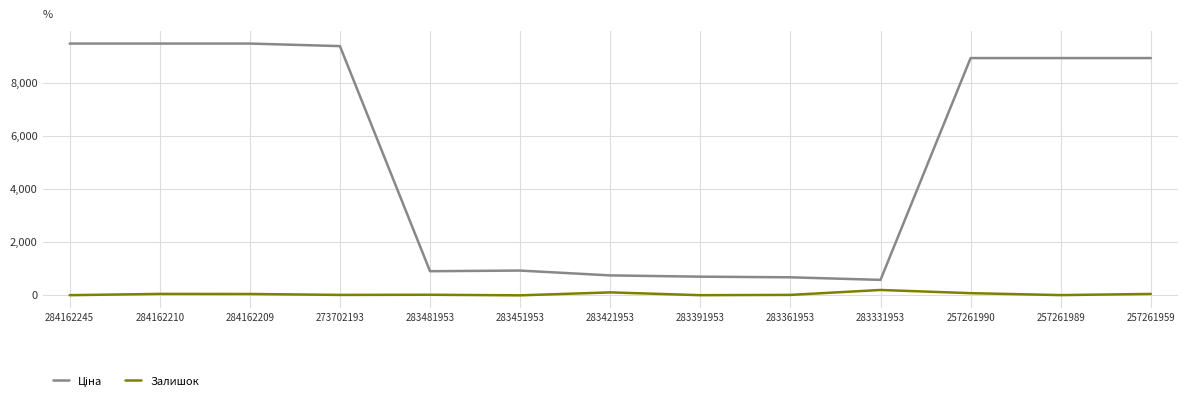

At how many categories does at least one series exceed 5158?

7